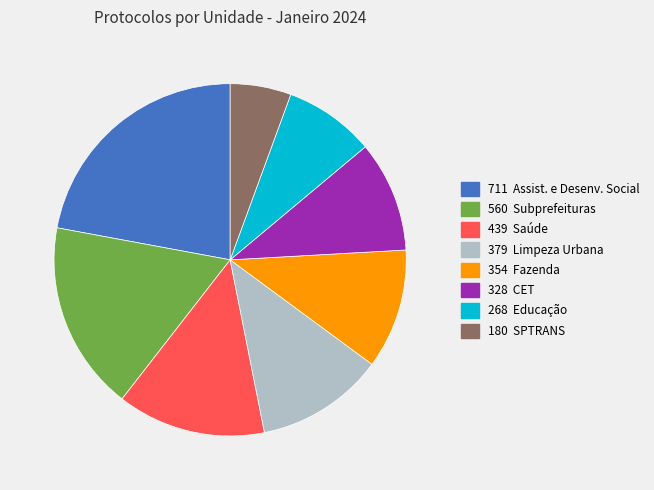

Does any single category account for the majority?

No